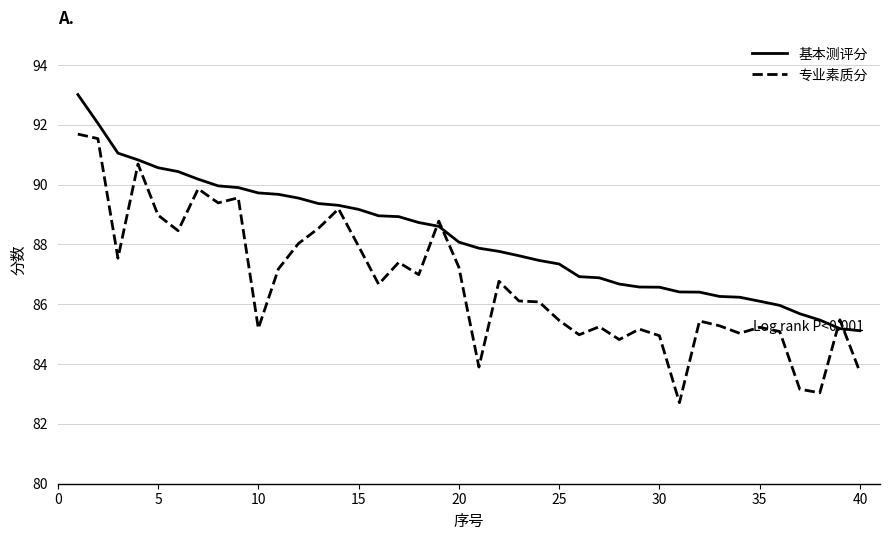

Which series has the largest total across all categories?

基本测评分